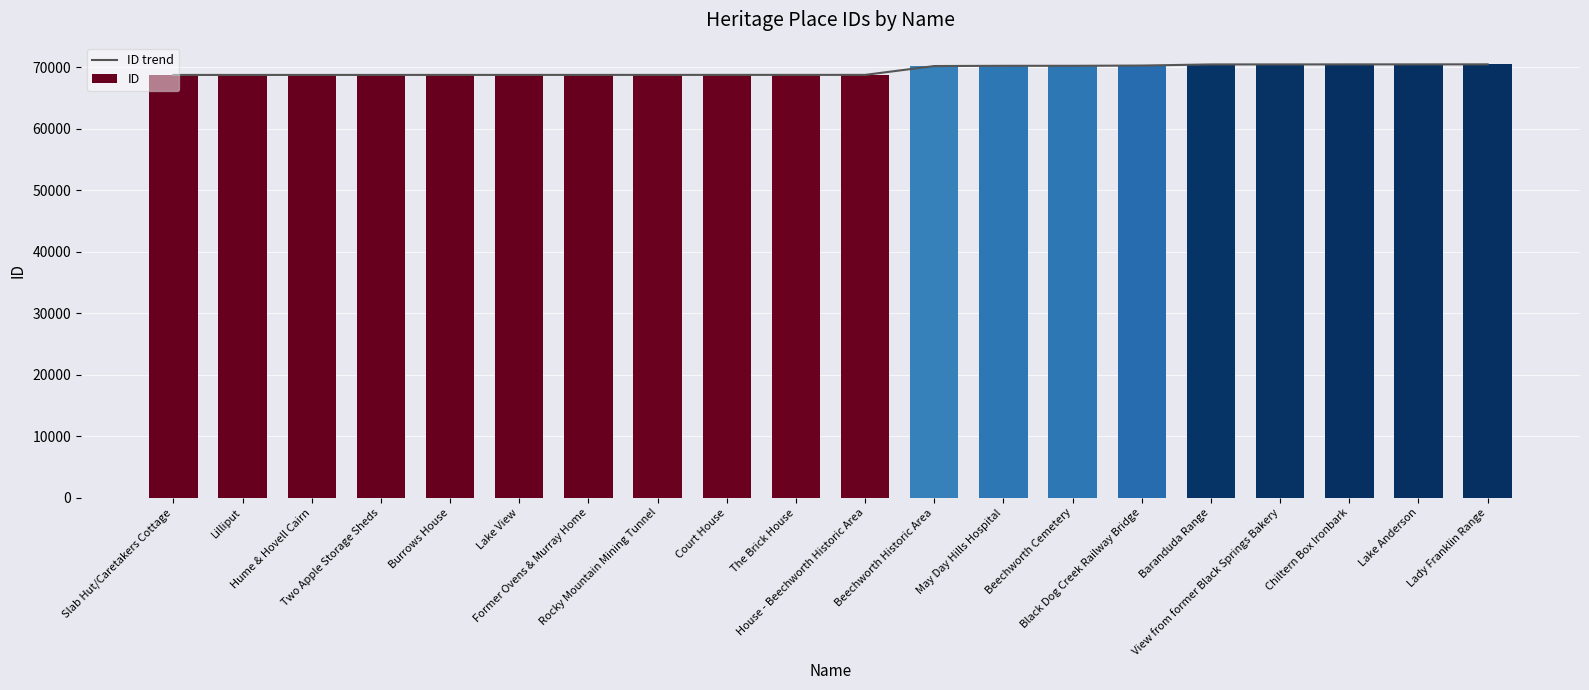

What is the difference between the second highest and minimum values in the ID series?

1719